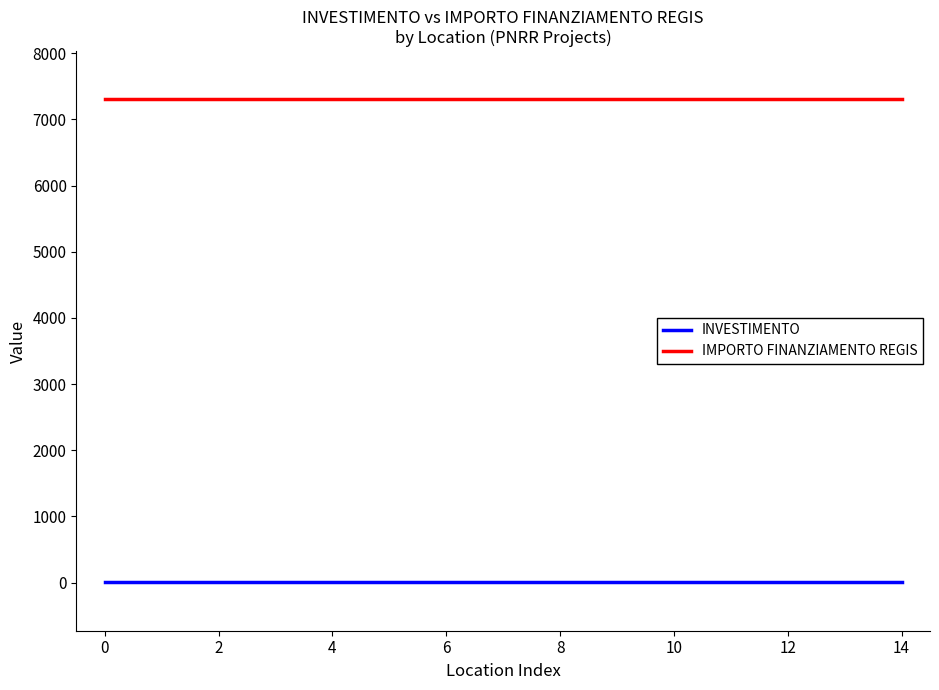

List the series in order of their overall mean, highest first.

IMPORTO FINANZIAMENTO REGIS, INVESTIMENTO